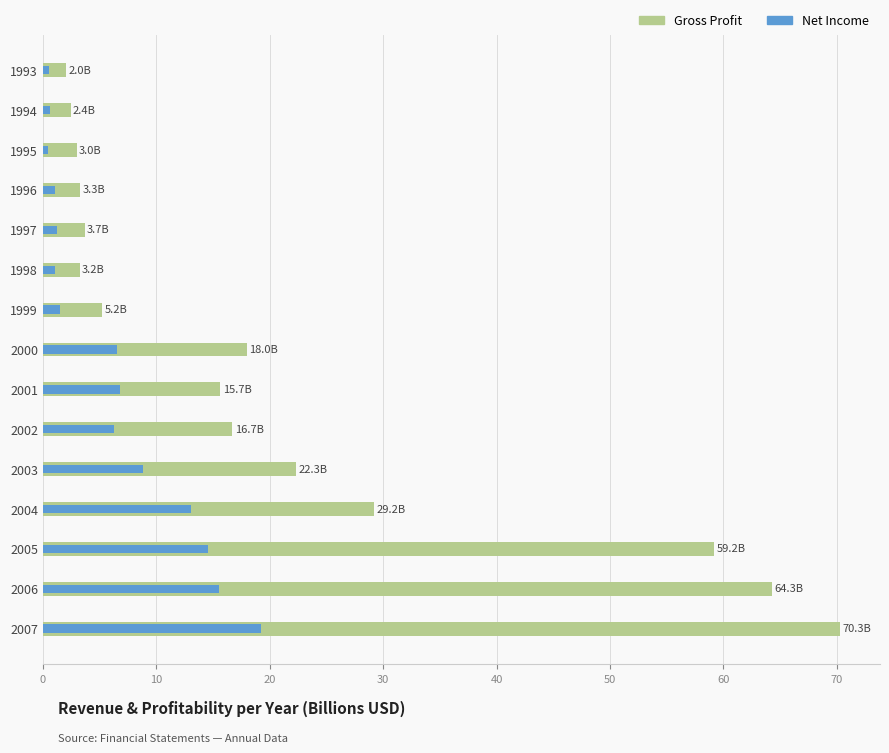

Read the Net Income value at 1993.

0.5